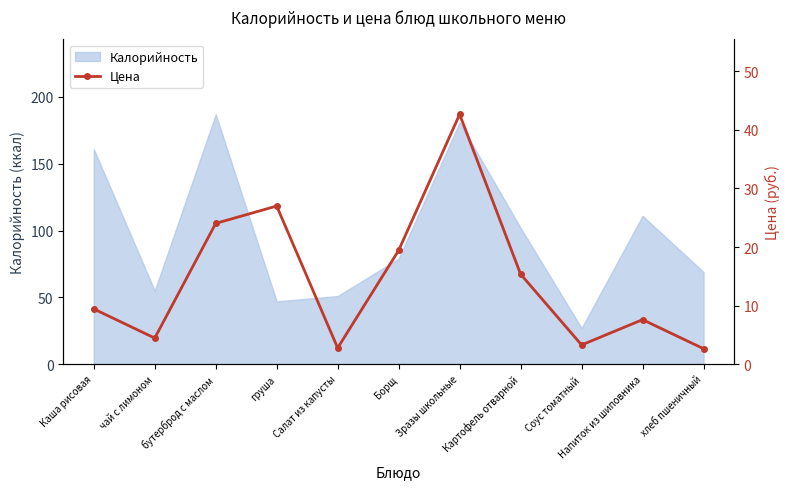

What is the label of the 8th point from the right?

груша